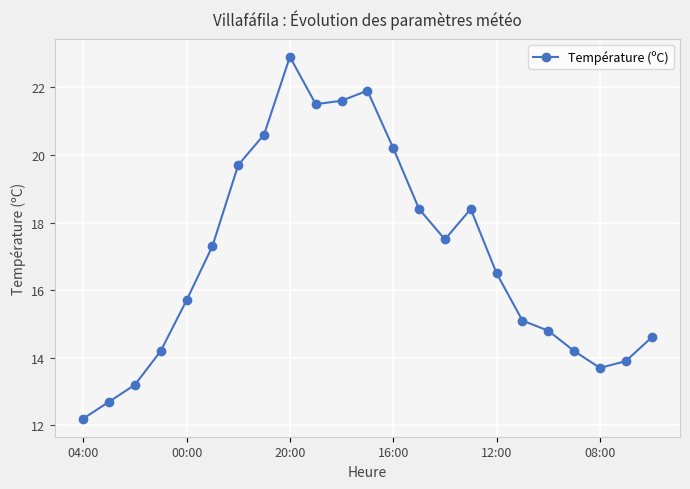

Does the chart have visible grid lines?

Yes